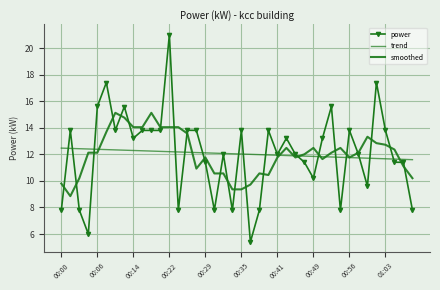

What is the average value of the trend series?

12.0